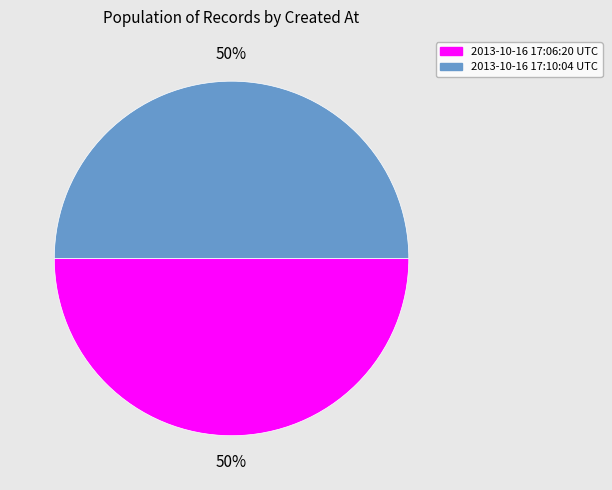

To the nearest percent, what percentage of the pie is 2013-10-16 17:06:20 UTC?

50%